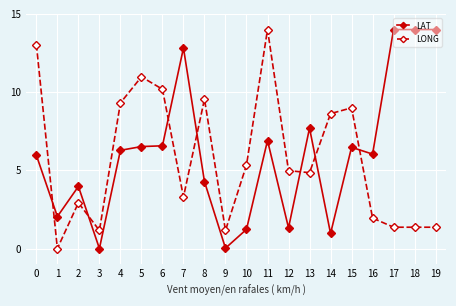

At which category is the sum across all series the highest?

11